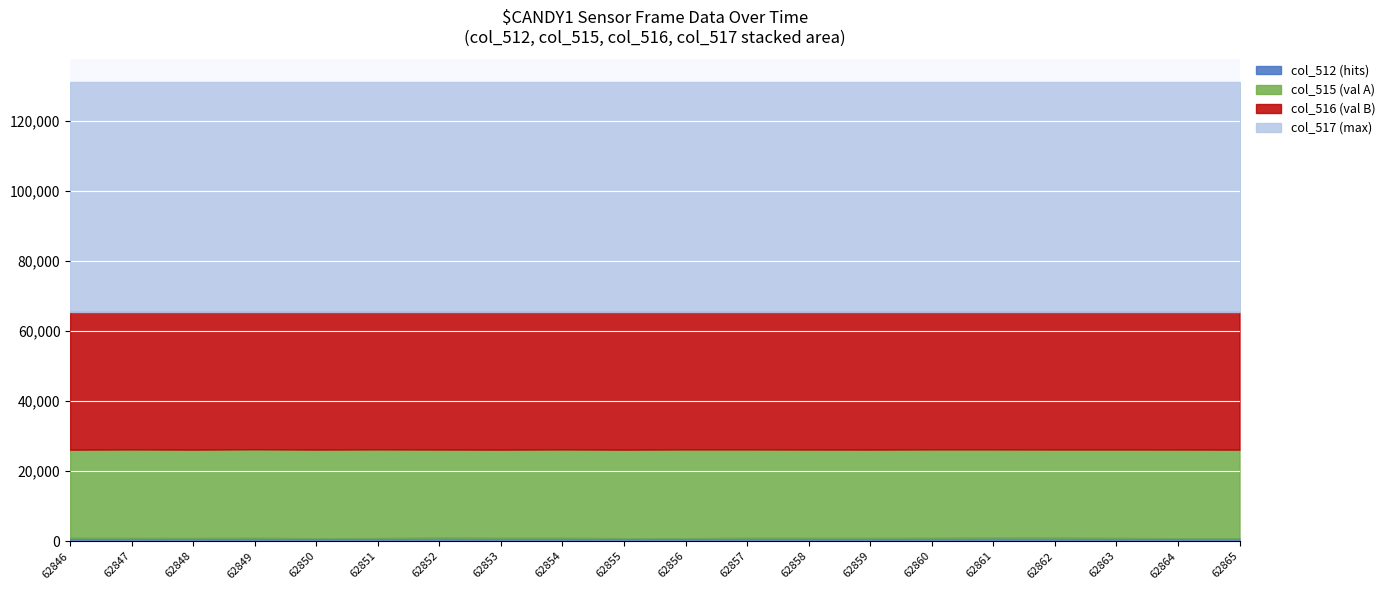

What is the total value across all series at 62854?

131070